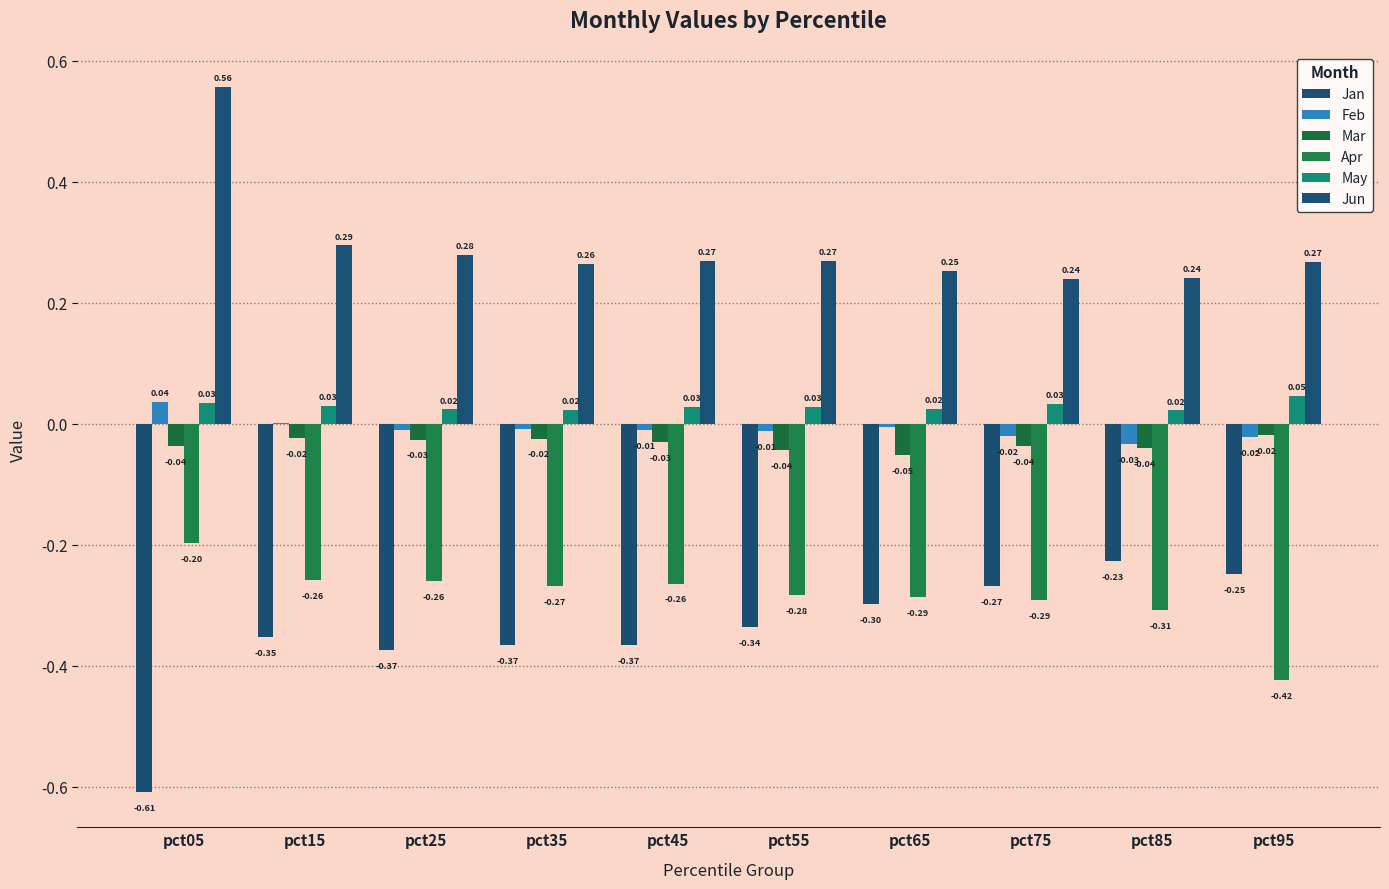

What are all the series names shown in the legend?

Jan, Feb, Mar, Apr, May, Jun